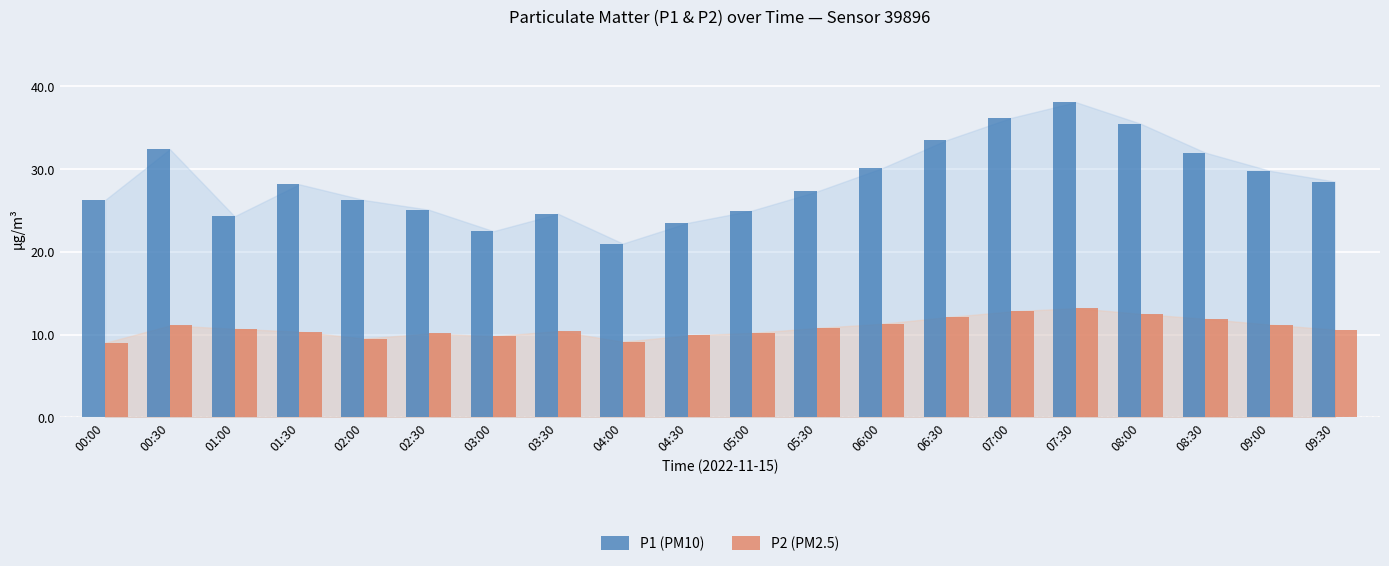

Count the number of data series in this chart.

2